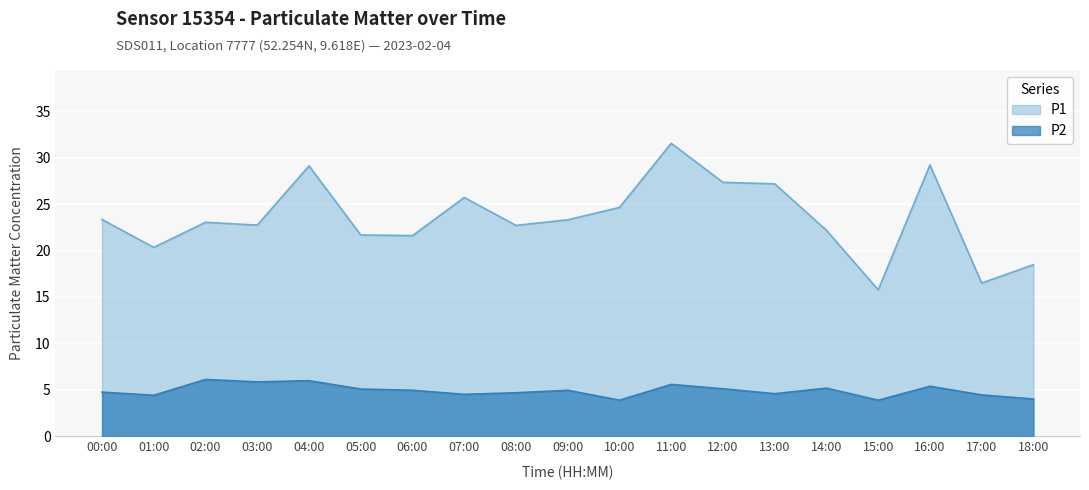

How many lines are shown in the chart?

2